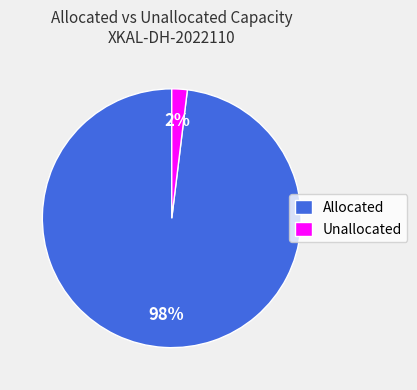

To the nearest percent, what is the difference between the largest and smallest slice percentages?

96%